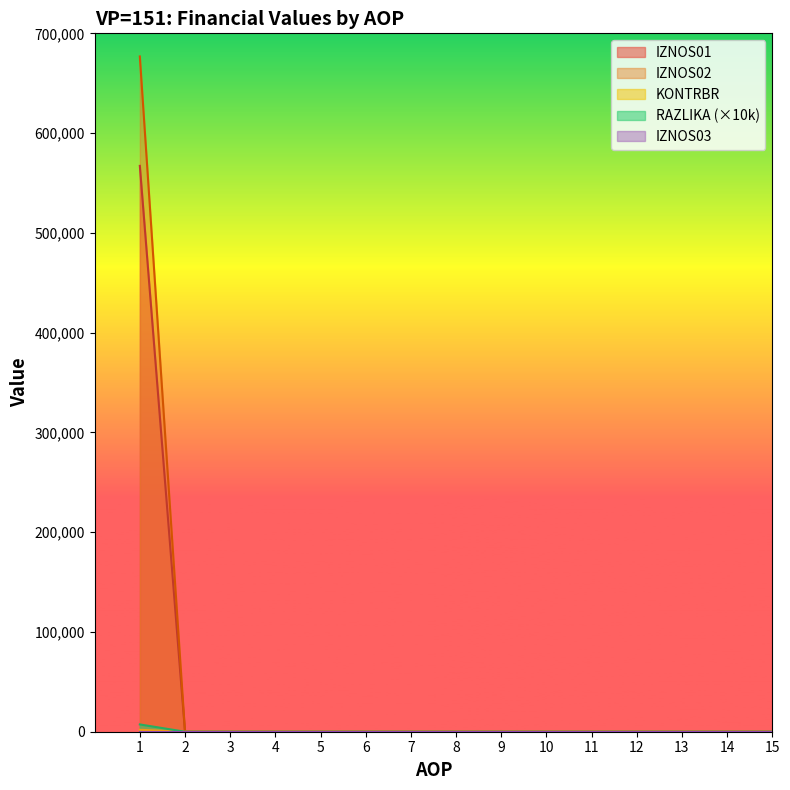

Which series has the largest range (max minus min)?

IZNOS02